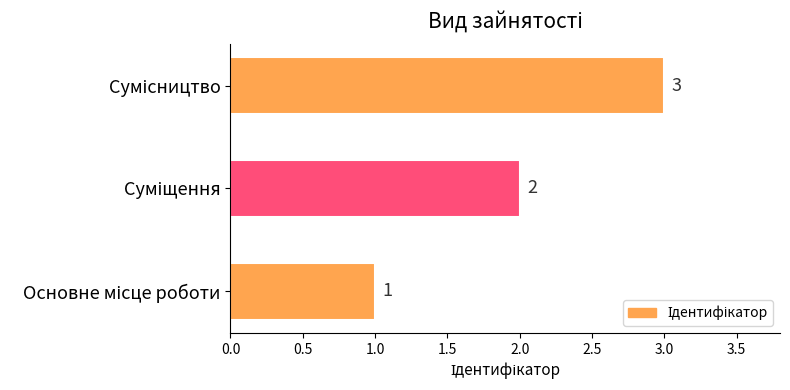

What is the sum of all values?

6